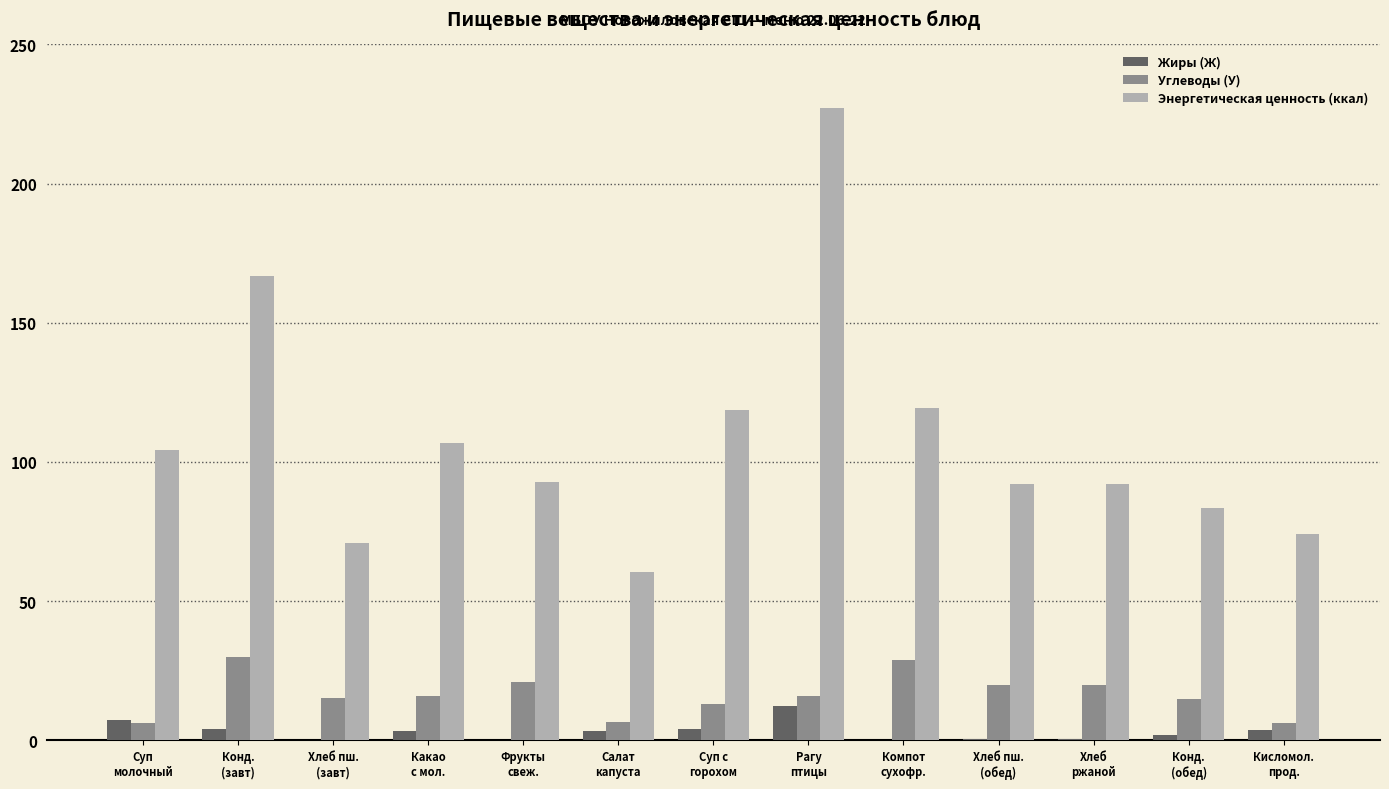

True or false: Углеводы (У) has a value of 15.8 at Какао
с мол..

True